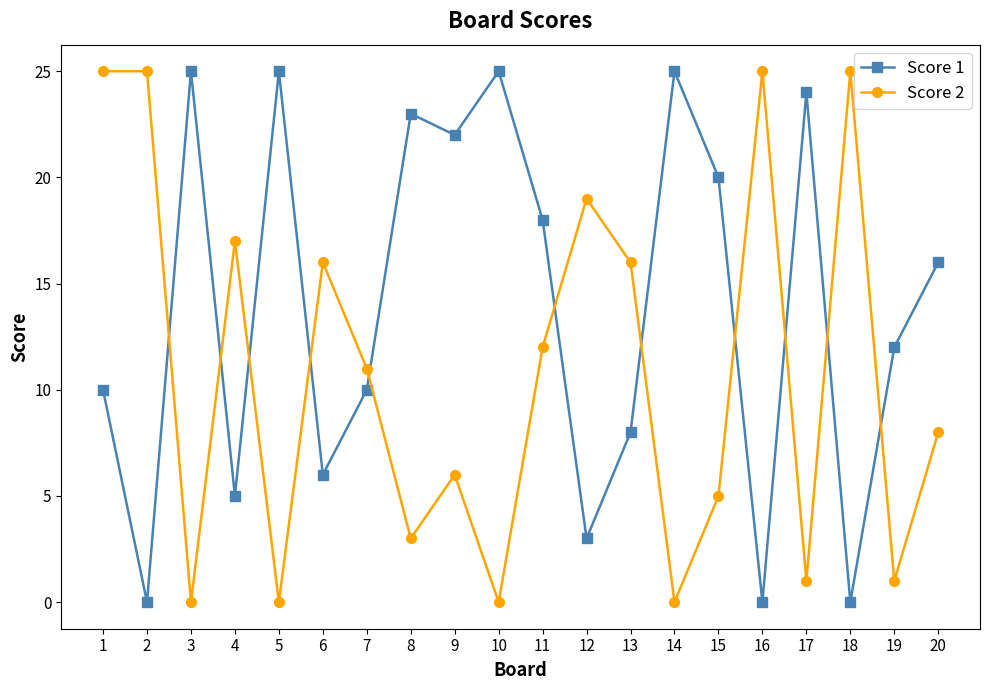

Which series changed the most between 6 and 8?

Score 1